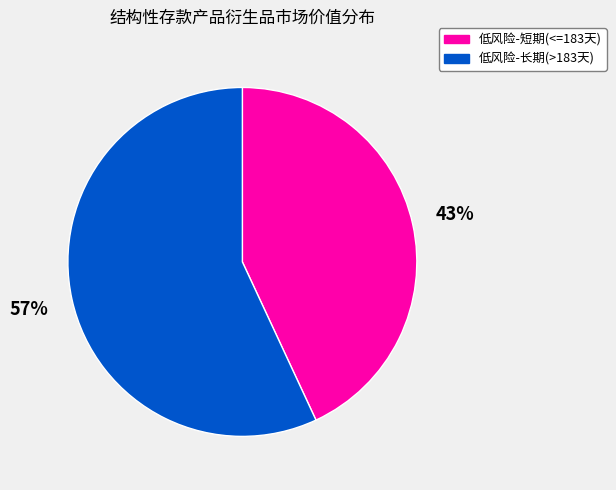

To the nearest percent, what is the average slice percentage?

50%